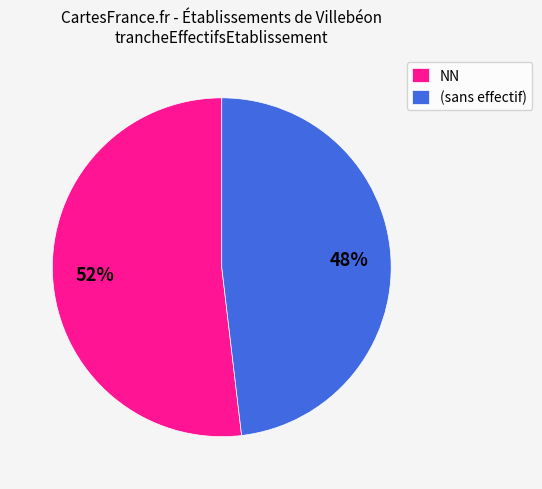

How many slices are in this pie chart?

2